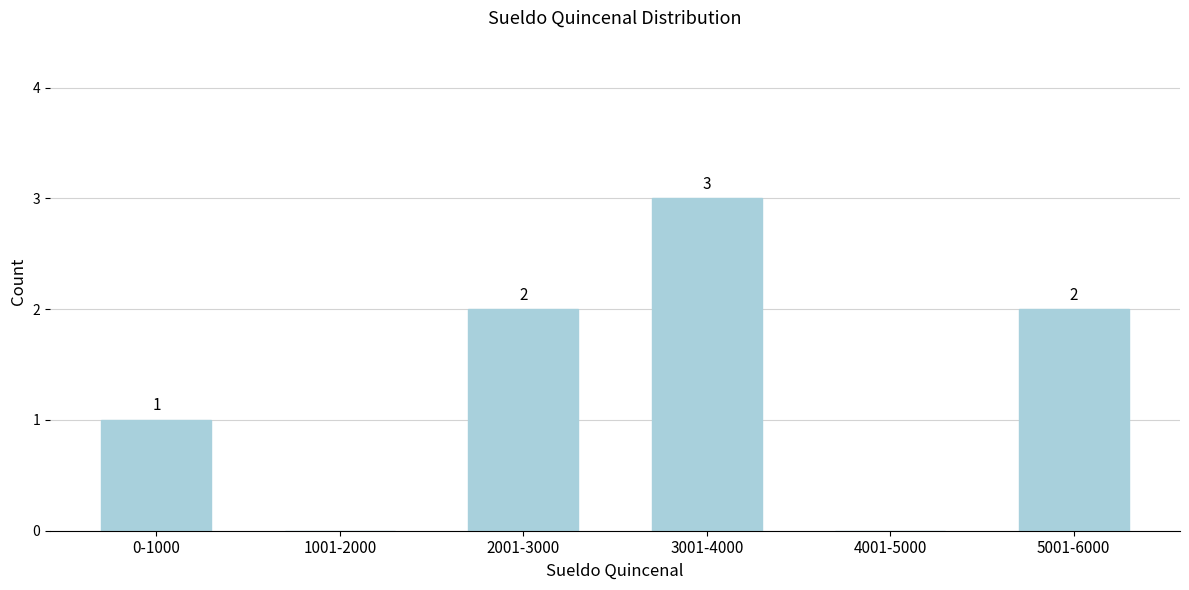

Reading left to right, what are all the values shown in this chart?

0-1000=1	1001-2000=0	2001-3000=2	3001-4000=3	4001-5000=0	5001-6000=2